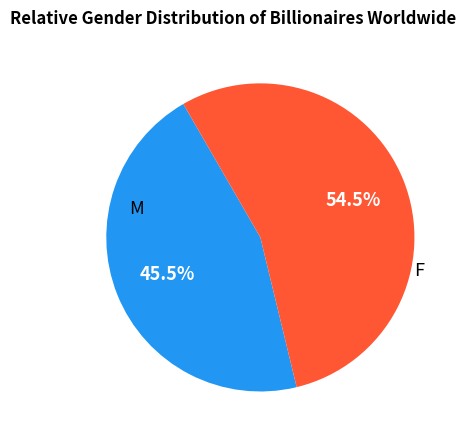

Is there a majority slice in this chart?

Yes